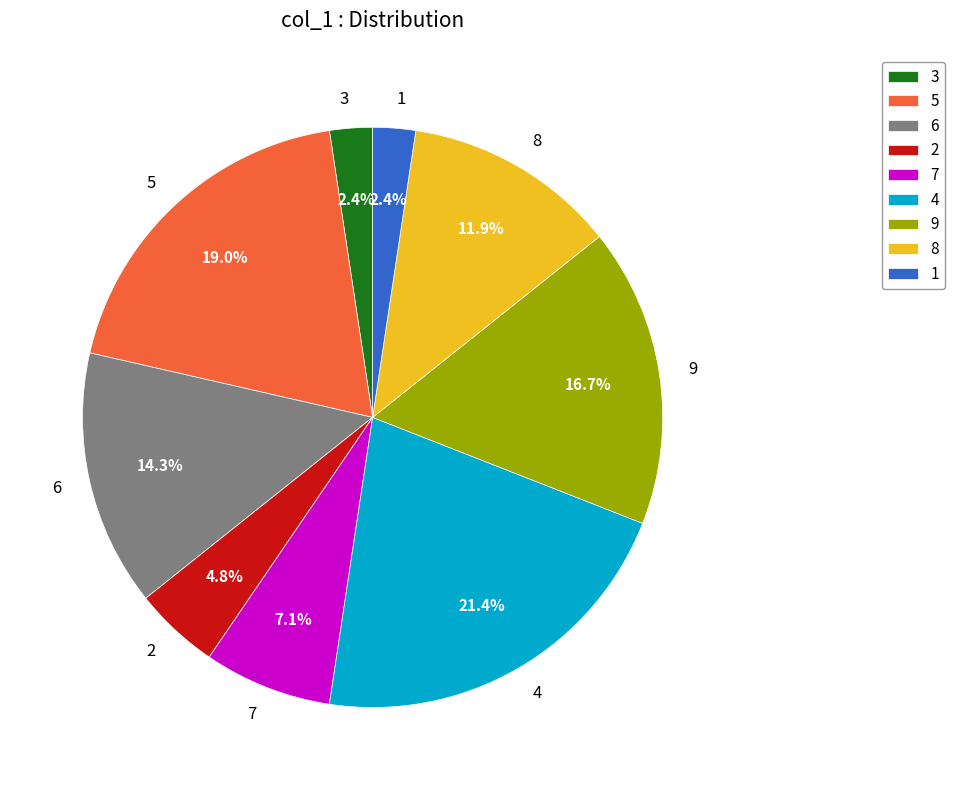

What portion of the pie excludes 5?

81.0%